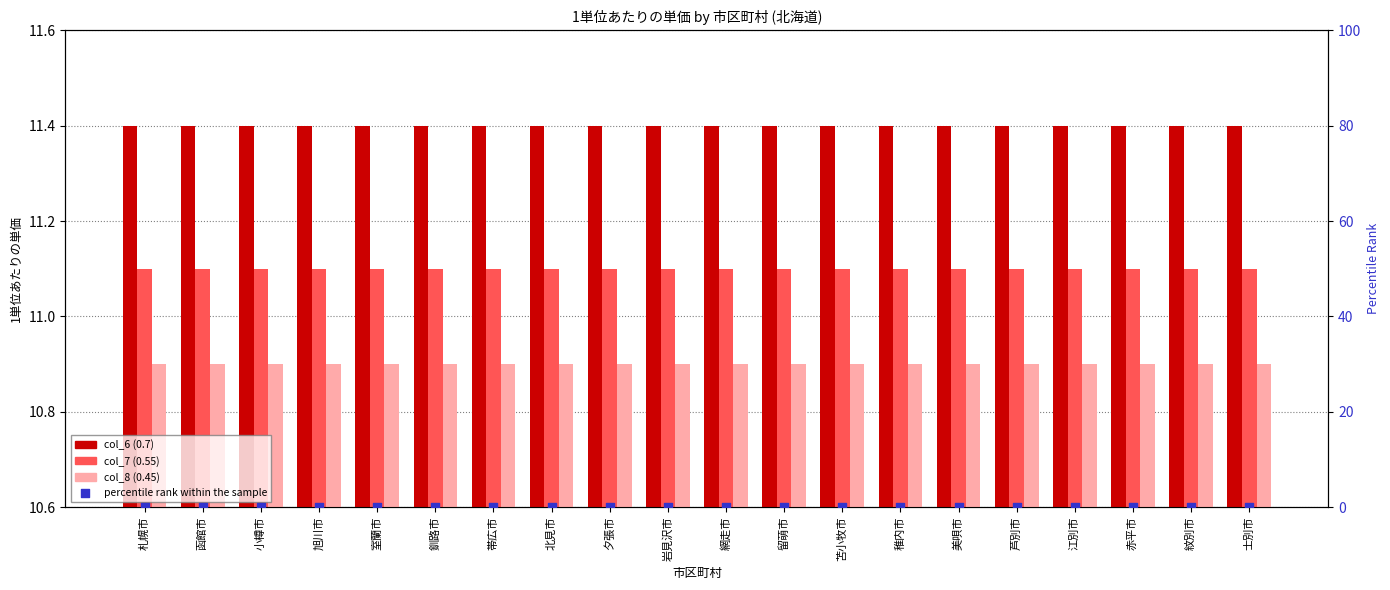

Is the value of col_7 (0.55) at 稚内市 greater than the value of percentile rank within the sample at 稚内市?

Yes